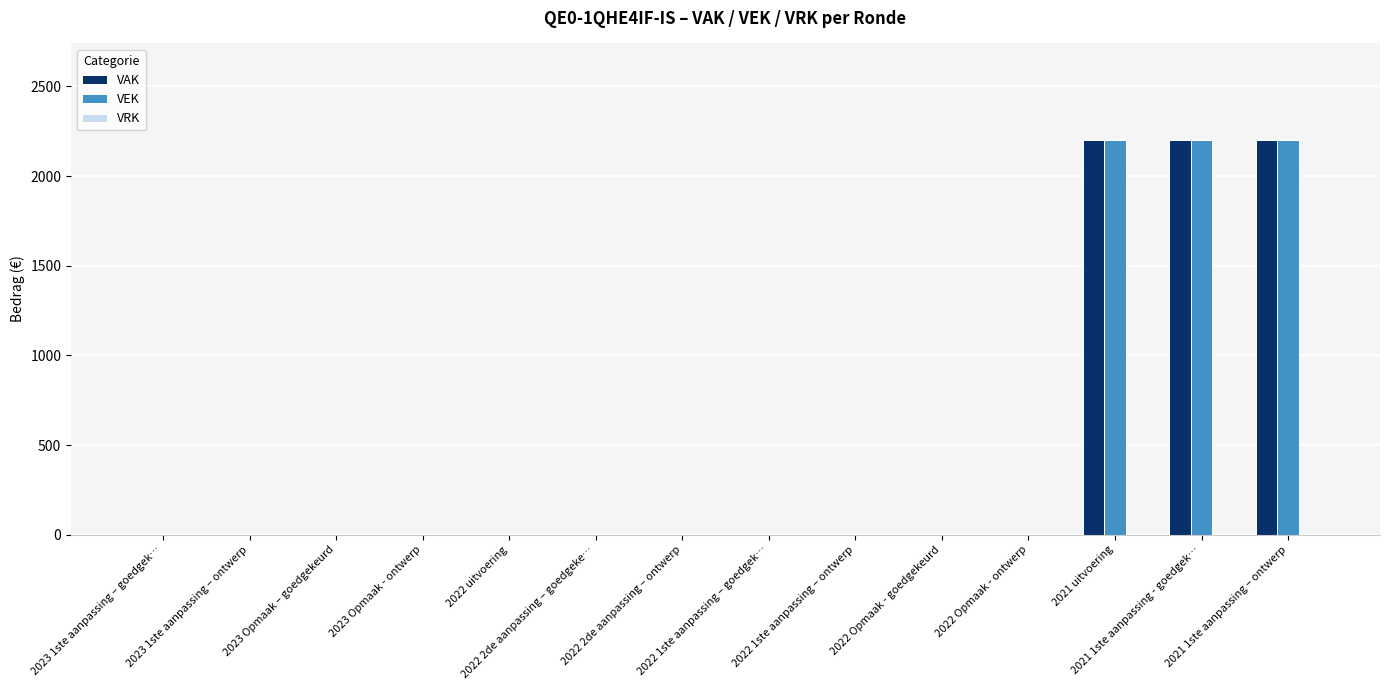

What is the highest value of the VEK series?

2200